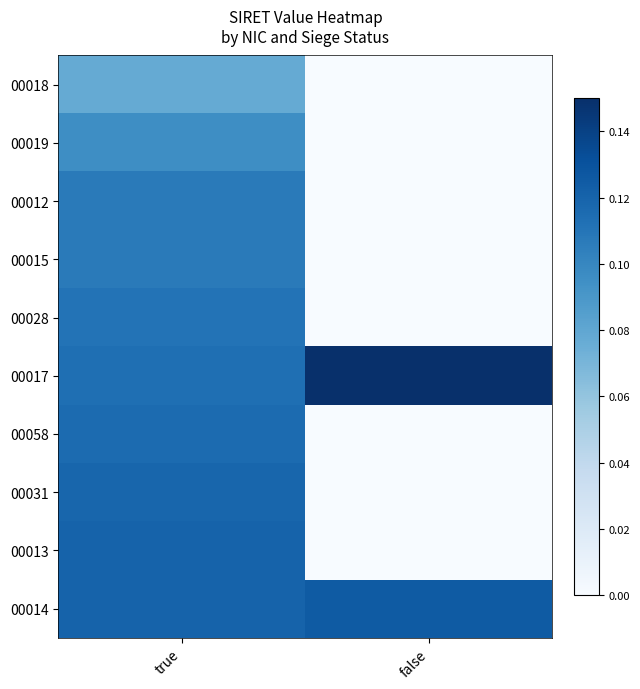

List the series in order of their peak value, highest first.

00017, 00014, 00013, 00031, 00058, 00028, 00015, 00012, 00019, 00018